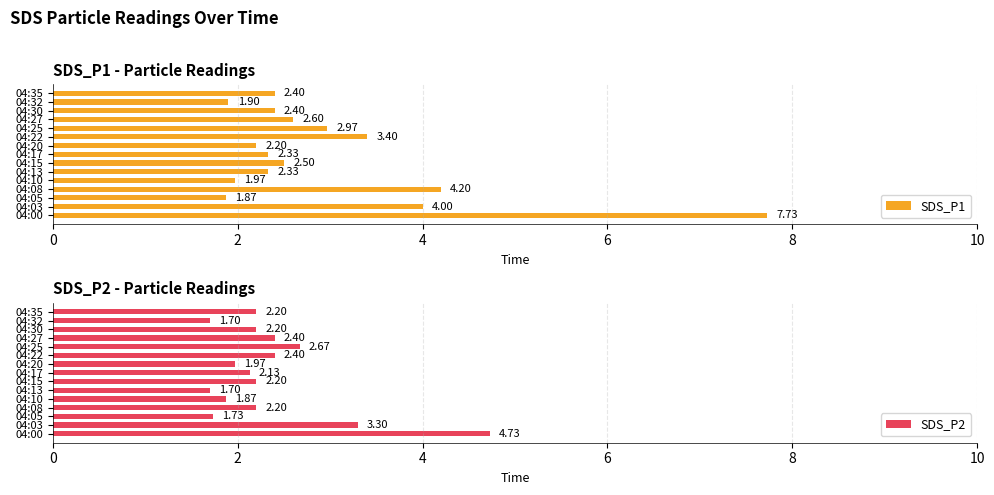

What is the difference between the maximum and minimum values in the SDS_P2 series?

3.0